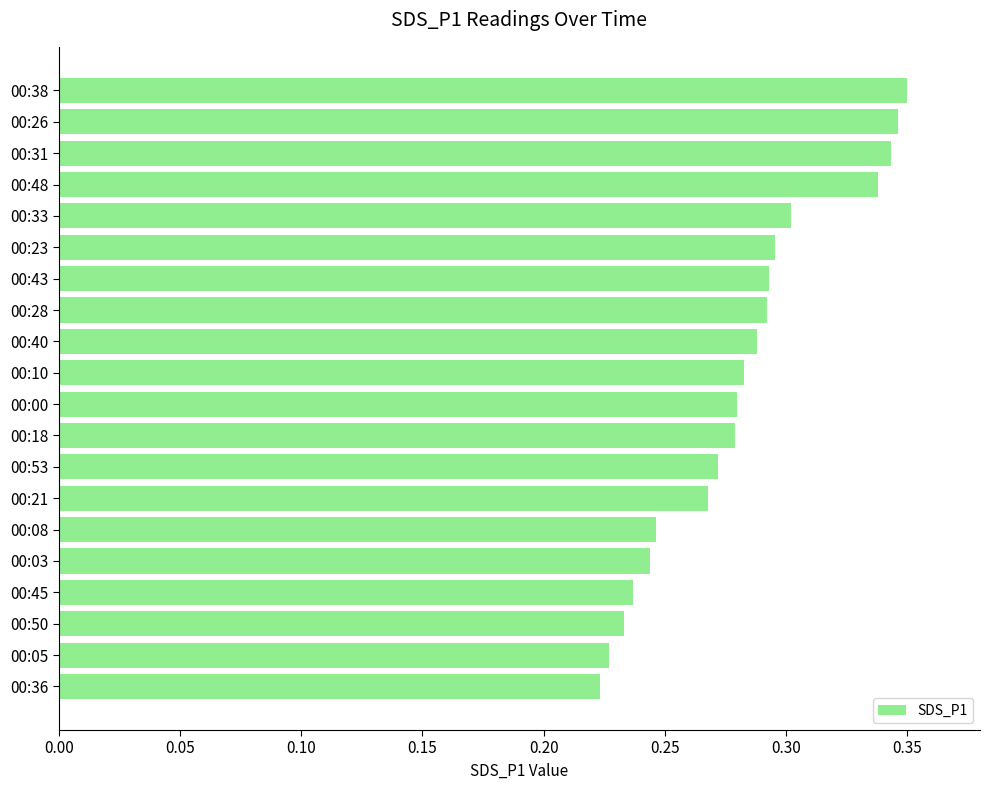

How many values are between 0 and 1?

20